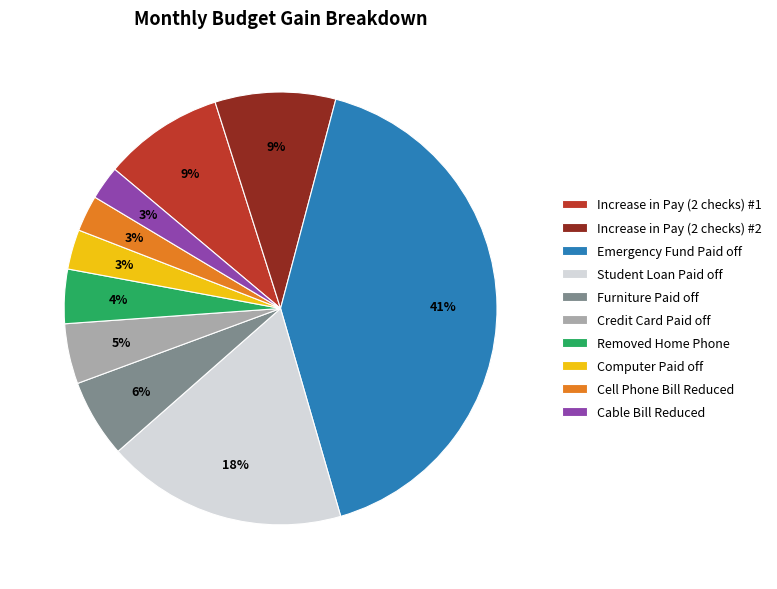

What is the largest slice in the pie chart?

Emergency Fund Paid off